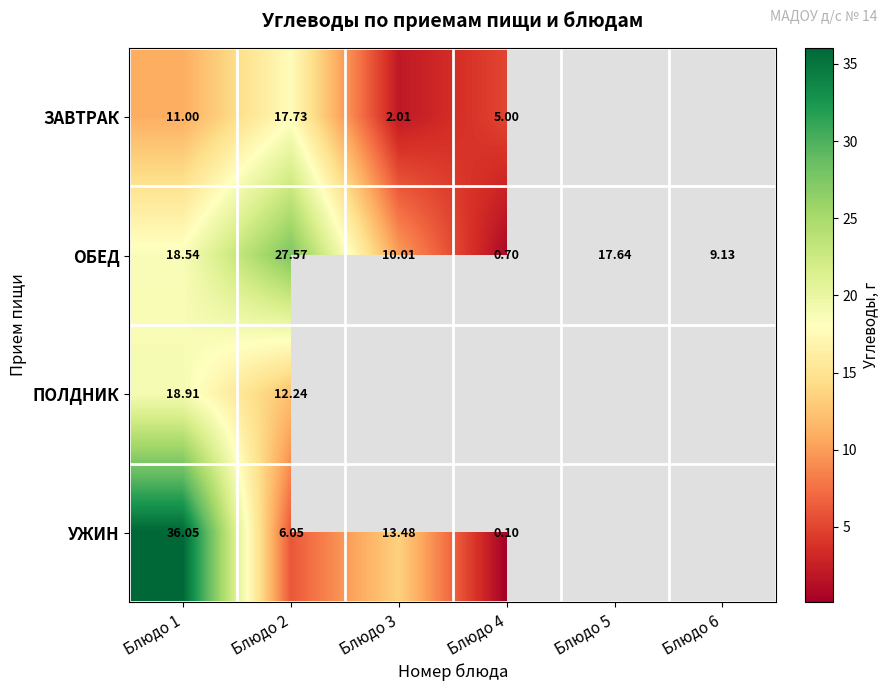

Between Блюдо 4 and Блюдо 6, which is larger?

Блюдо 6